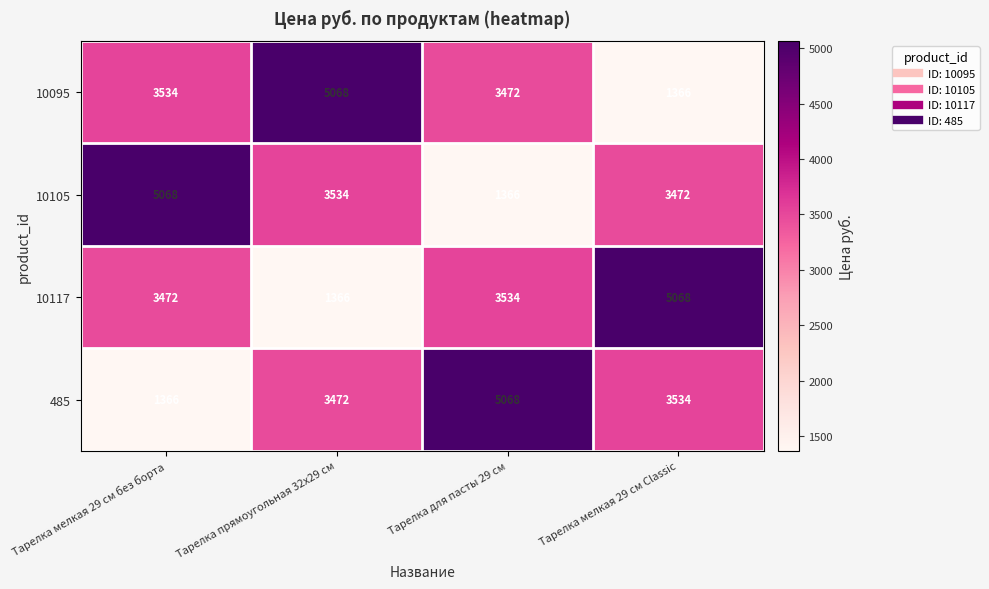

What is the smallest value displayed?

1366